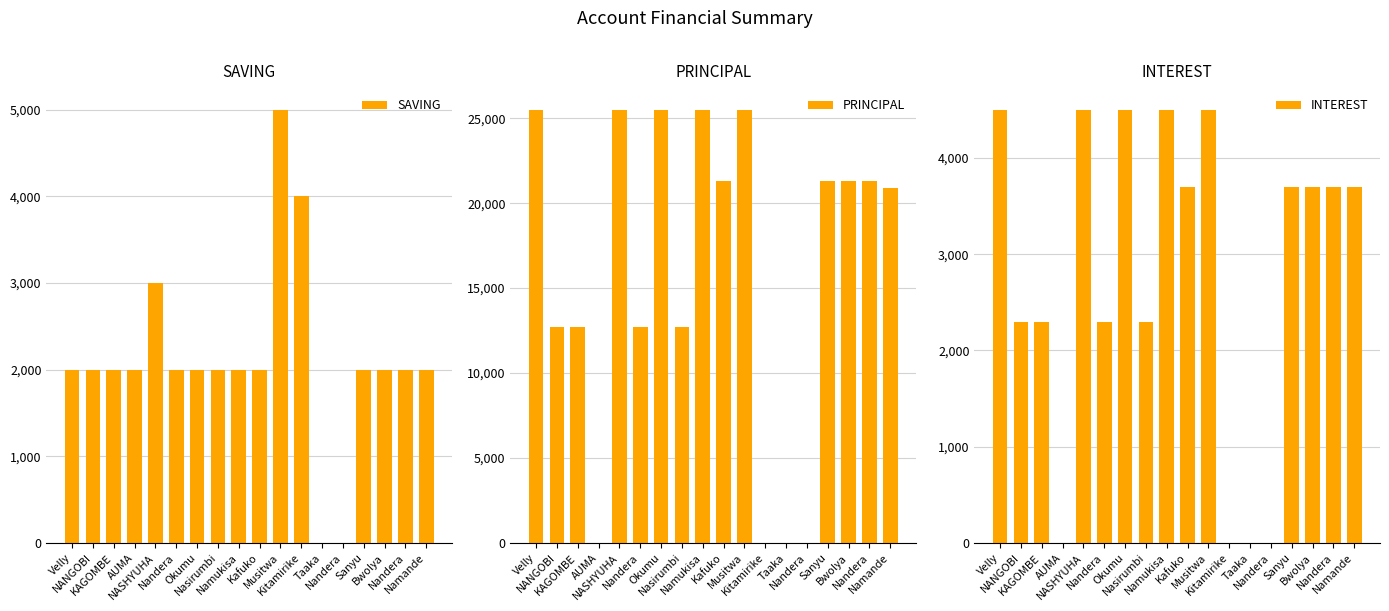

What is the difference between the maximum and second lowest values in the PRINCIPAL series?

25500